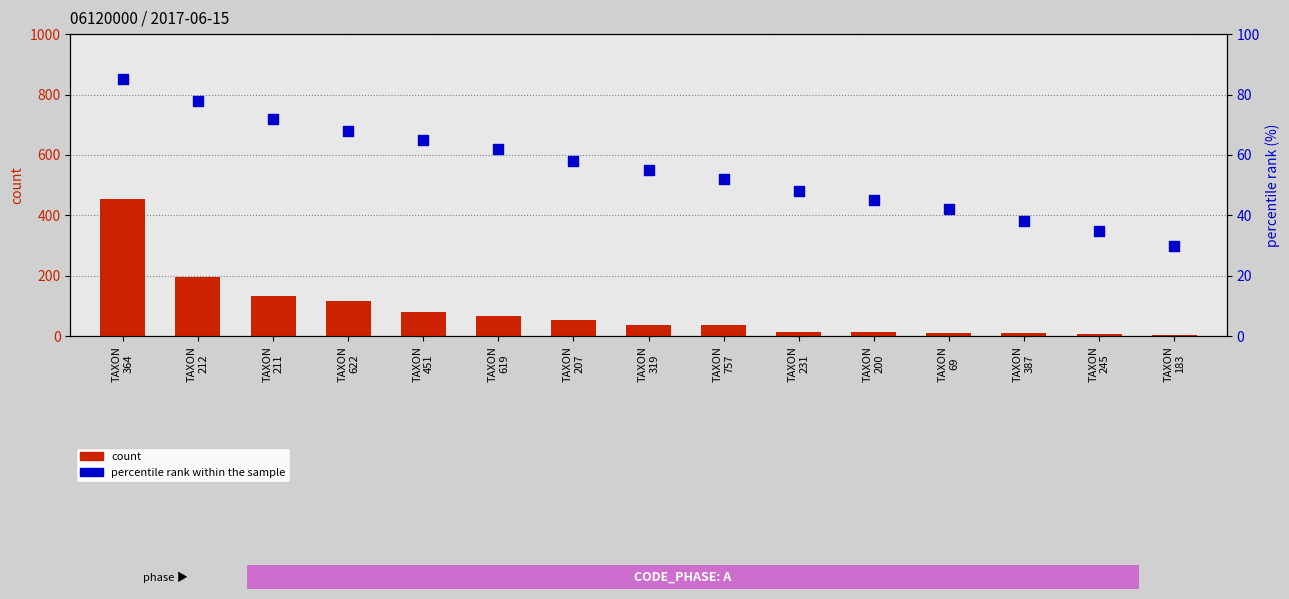

Which series reaches the minimum Y coordinate?

count